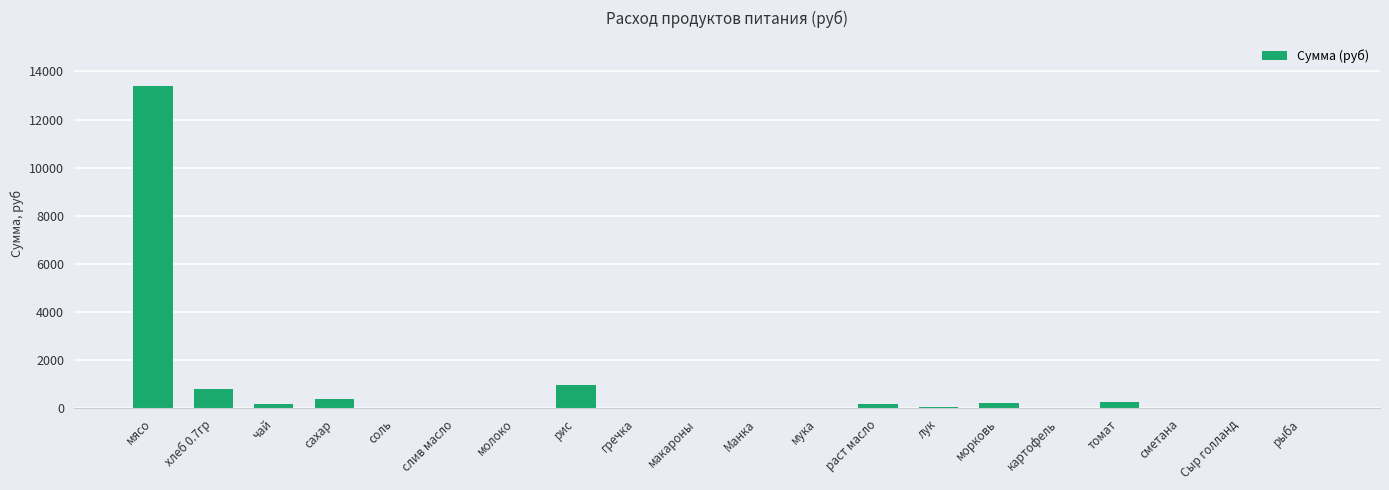

Read the value at мясо.

13398.0